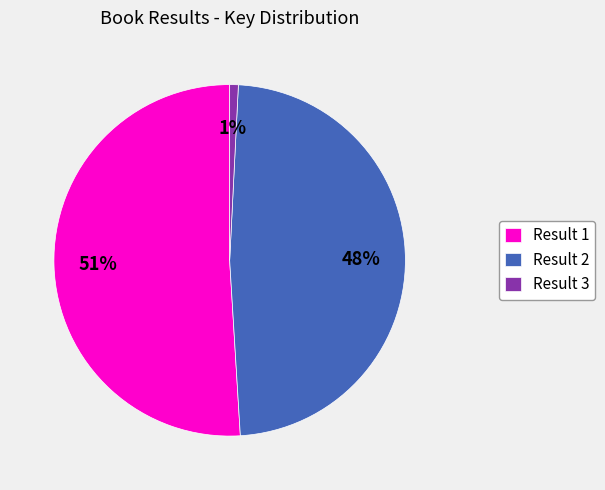

How many segments does this pie chart have?

3